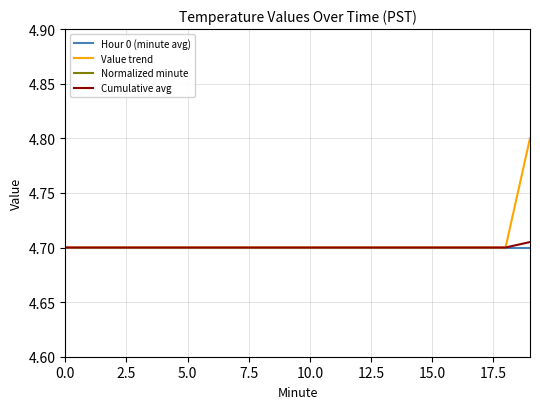

Reading left to right, transcribe all the data shown in this chart.

Hour 0 (minute avg): 4.7	4.7	4.7	4.7	4.7	4.7	4.7	4.7	4.7	4.7	4.7	4.7	4.7	4.7	4.7	4.7	4.7	4.7	4.7	4.7
Value trend: 4.7	4.7	4.7	4.7	4.7	4.7	4.7	4.7	4.7	4.7	4.7	4.7	4.7	4.7	4.7	4.7	4.7	4.7	4.7	4.8
Normalized minute: 0.0	0.1	0.1	0.2	0.2	0.3	0.3	0.4	0.4	0.5	0.5	0.6	0.6	0.7	0.7	0.8	0.8	0.9	0.9	1.0
Cumulative avg: 4.7	4.7	4.7	4.7	4.7	4.7	4.7	4.7	4.7	4.7	4.7	4.7	4.7	4.7	4.7	4.7	4.7	4.7	4.7	4.7